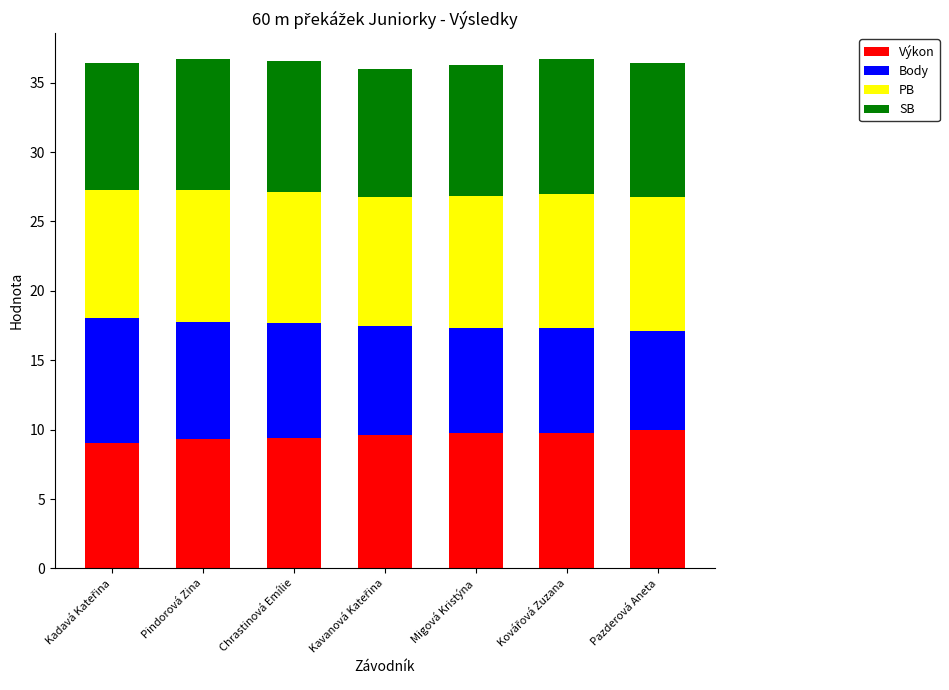

How many categories are shown in the chart?

7